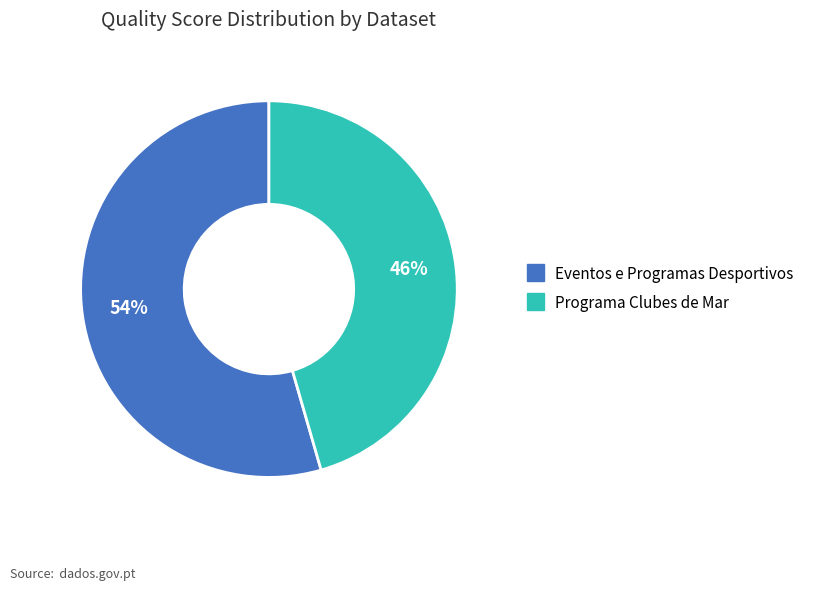

How many segments does this pie chart have?

2